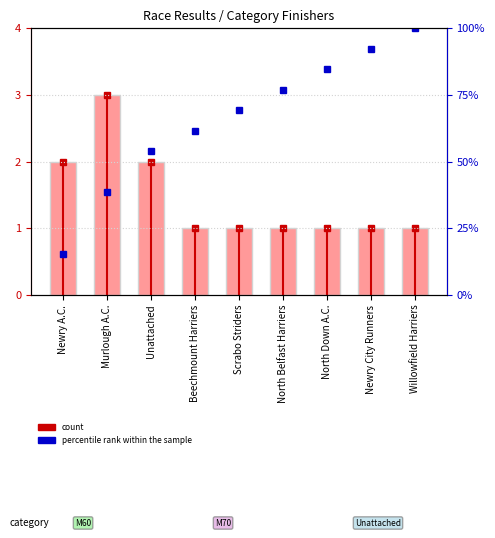

The value of percentile rank within the sample at Scrabo Striders is 43.2. True or false?

False